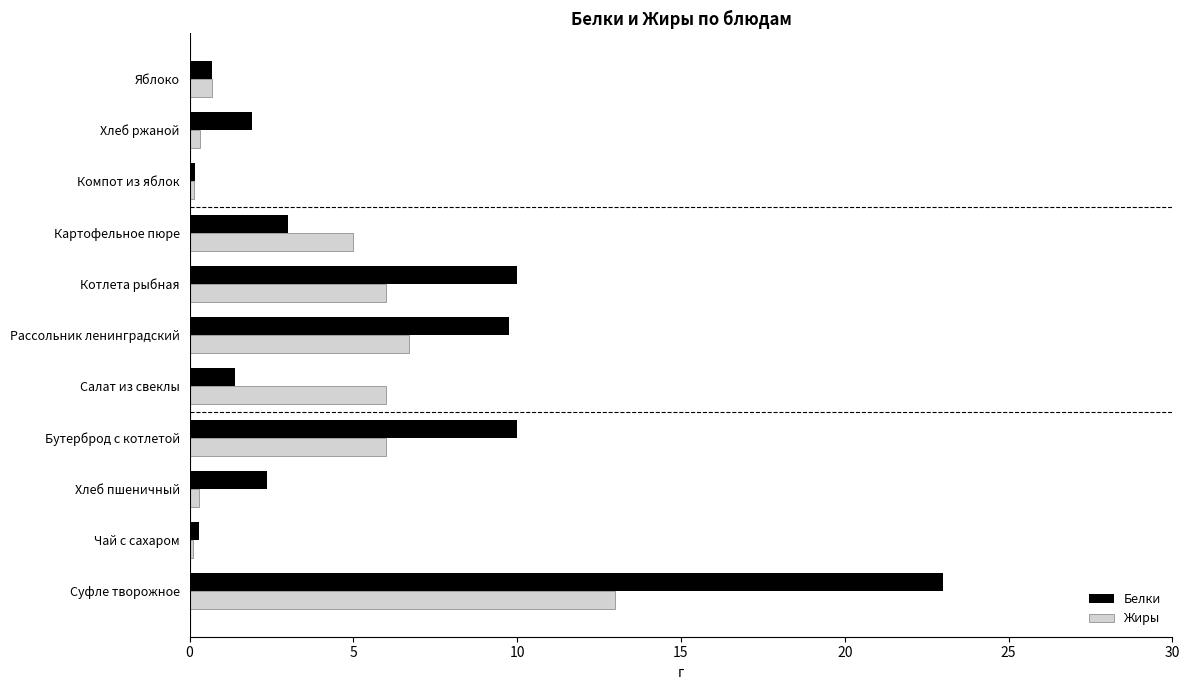

Which series has the widest spread of values?

Белки